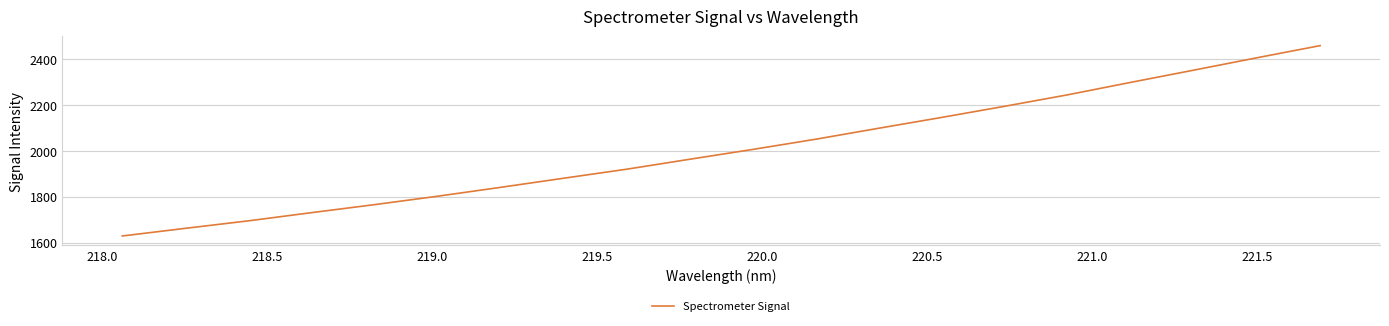

What is the difference between the maximum and minimum values?

829.1